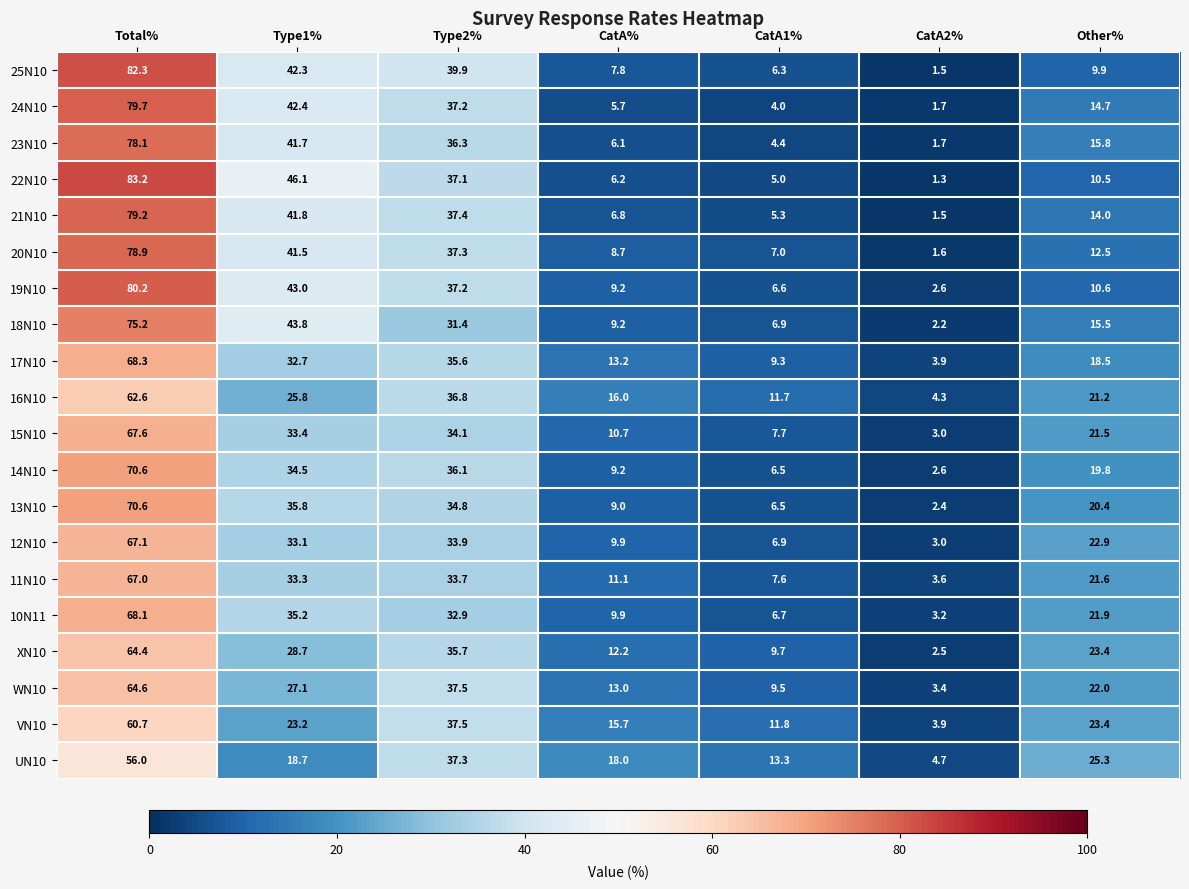

What is the total value across all series at CatA%?

207.6